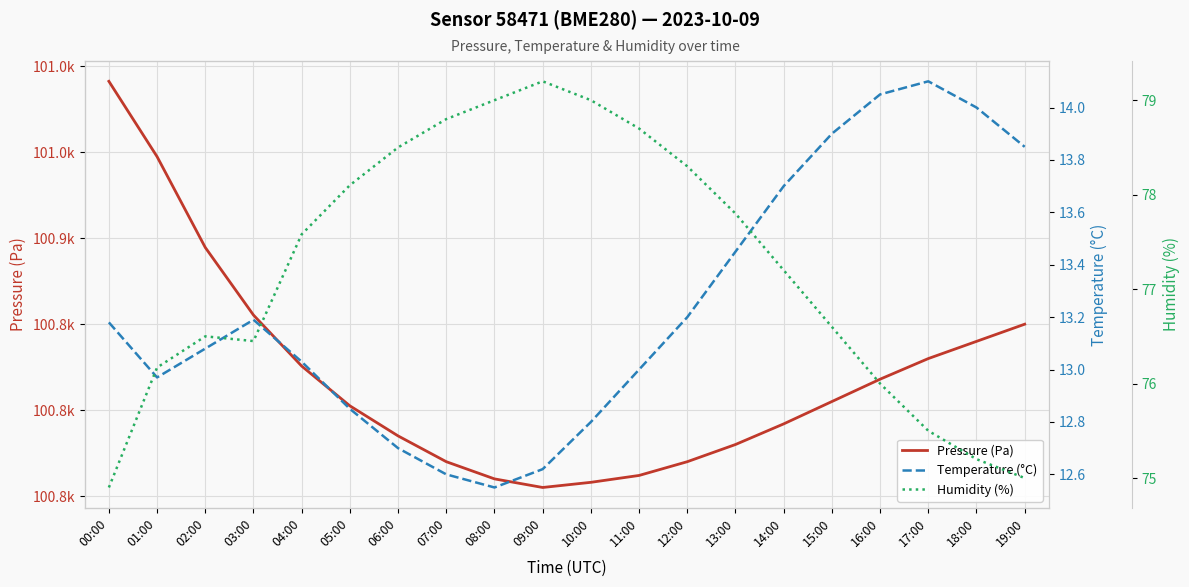

What is the label of the 11th point from the right?

09:00